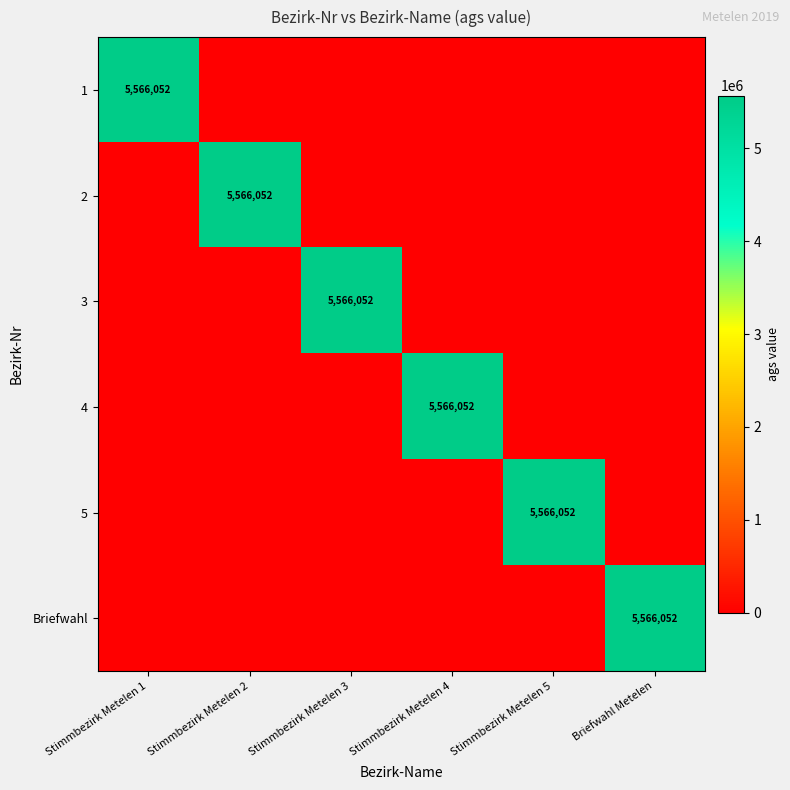

Is it true that 2 equals 5566052 at Stimmbezirk Metelen 2?

True